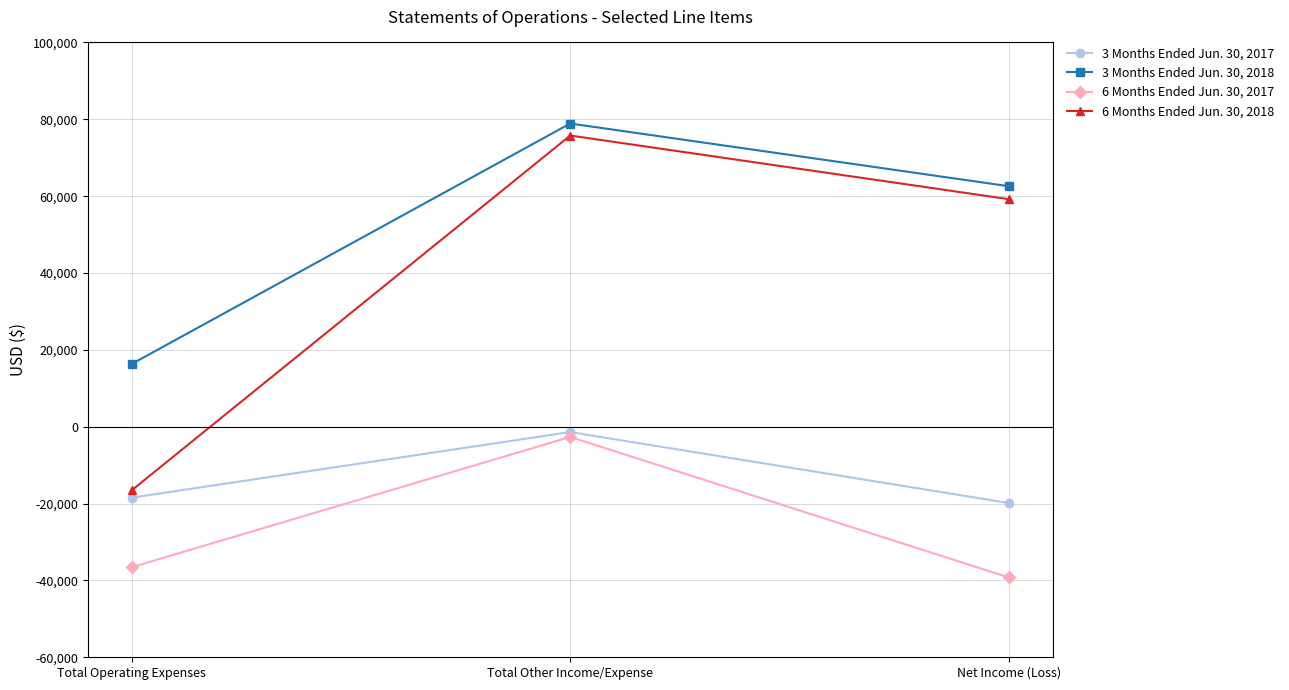

What is the value of the 3 Months Ended Jun. 30, 2018 point at the 2nd from the left?

78904